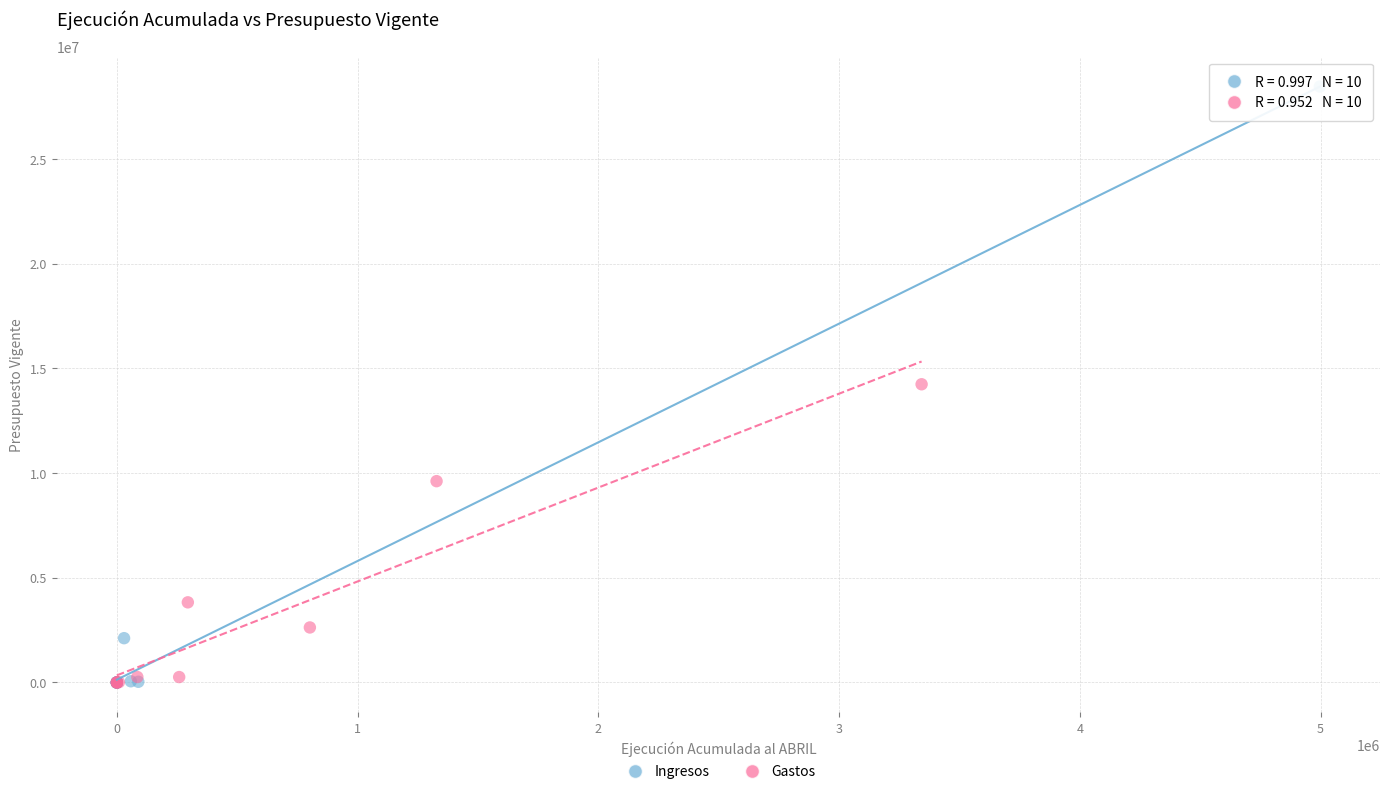

Which series has the widest spread of Y values?

Ingresos